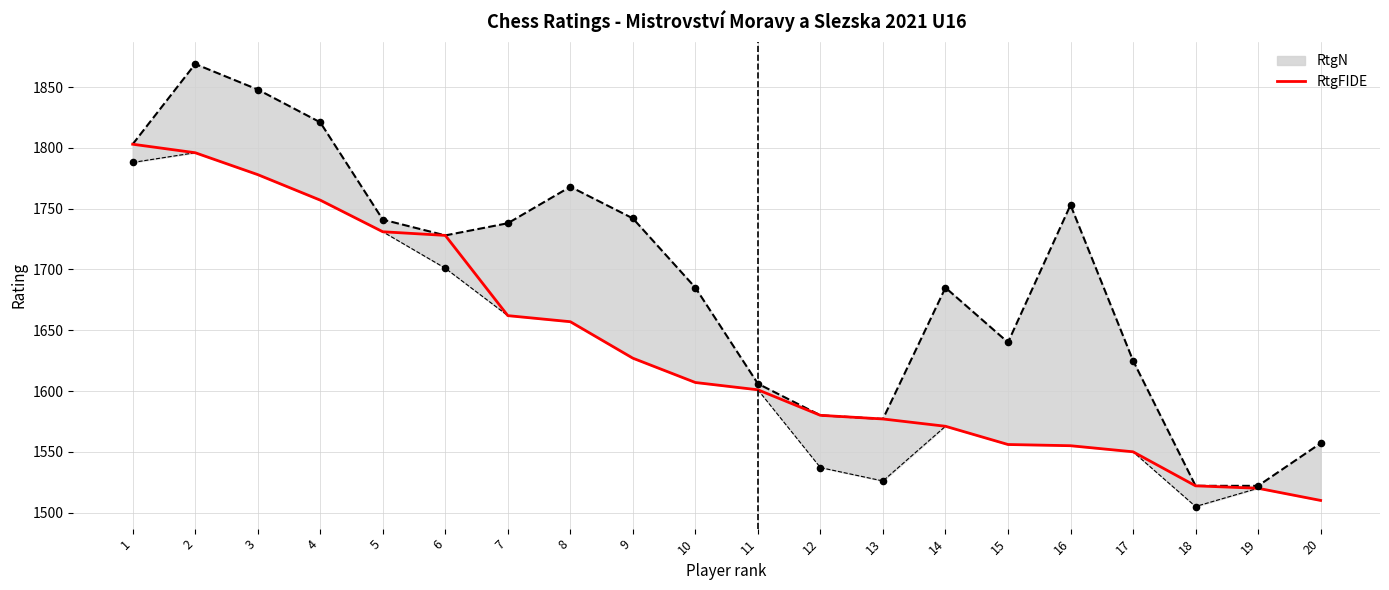

Approximately how many times larger is the value at 8 compared to 13?

1.1